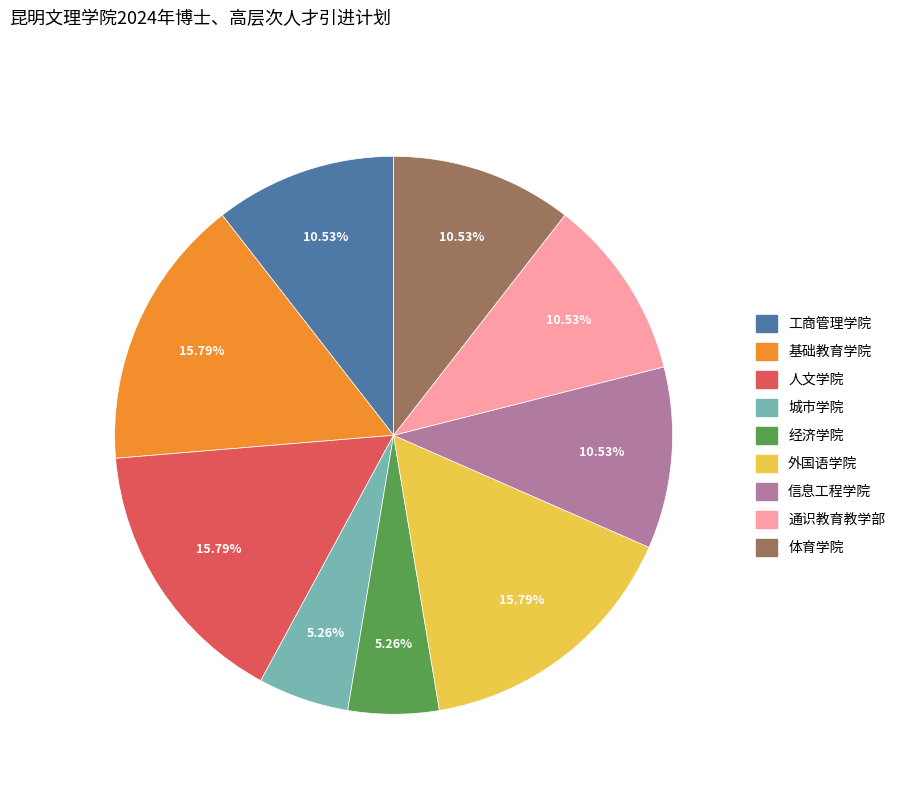

Count the number of slices in the pie.

9